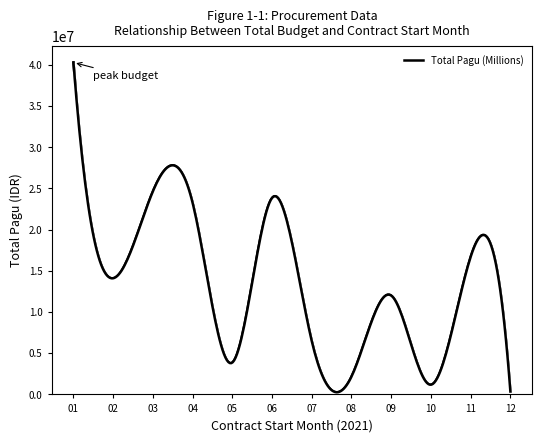

What is the maximum value shown in the chart?

40295000.0